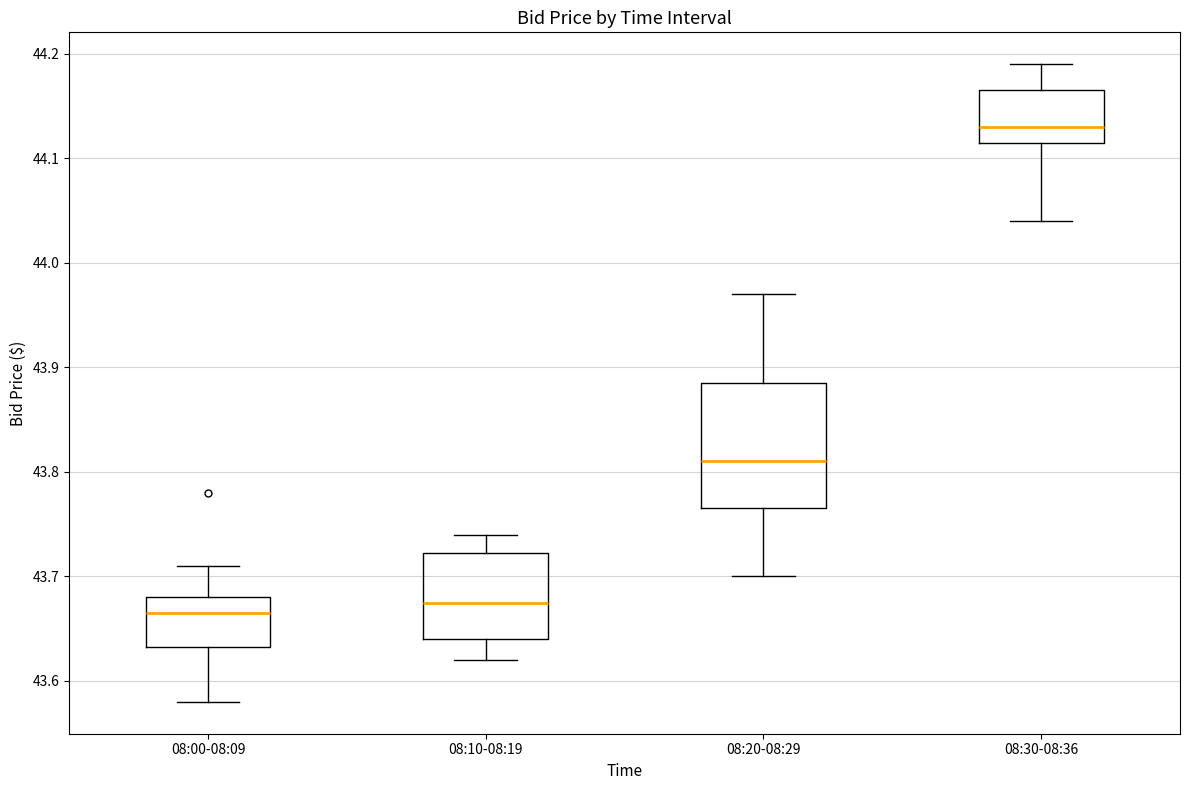

Reading left to right, transcribe this box plot: for each box, give where its median line is, the range the box spans, and where its two whiskers end, as read against the y-axis. The values are not printed on the chart, so give them approximately, as read against the axis.

08:00-08:09: median 43.67, box 43.63 to 43.68, whiskers 43.58 to 43.71
08:10-08:19: median 43.68, box 43.64 to 43.72, whiskers 43.62 to 43.74
08:20-08:29: median 43.81, box 43.77 to 43.89, whiskers 43.70 to 43.97
08:30-08:36: median 44.13, box 44.12 to 44.17, whiskers 44.04 to 44.19